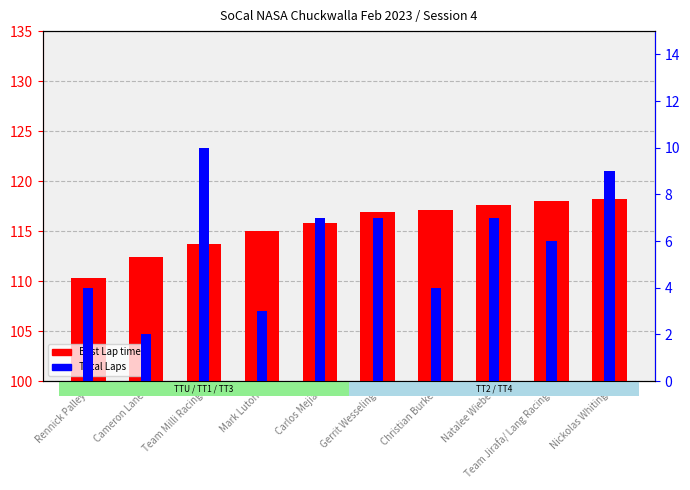

List the labels in order of value, largest first.

Nickolas Whiting, Team Jirafa/ Lang Racing, Natalee Wiebe, Christian Burke, Gerrit Wesseling, Carlos Mejia, Mark Luton, Team Milli Racing, Cameron Lane, Rennick Palley